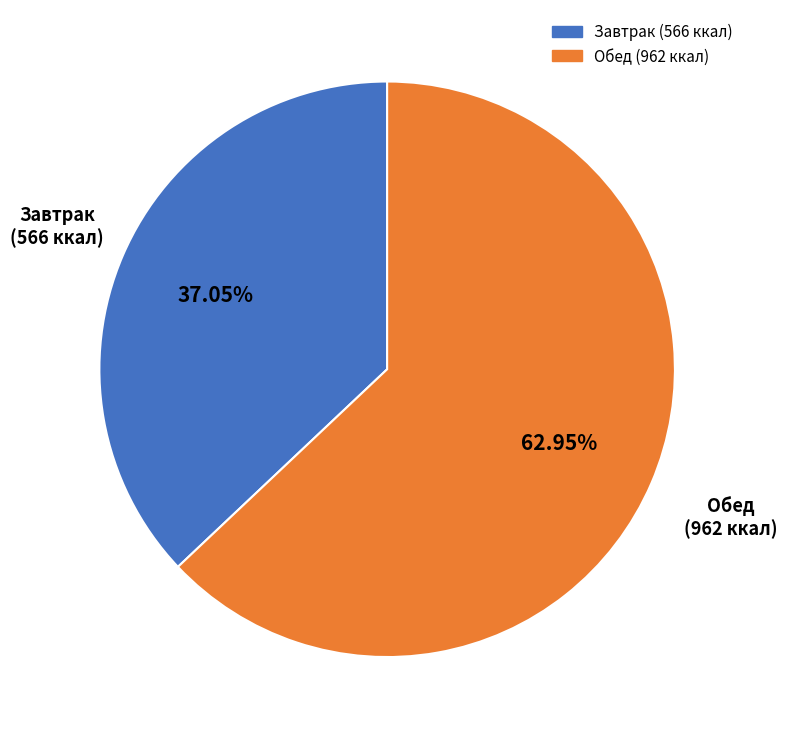

Is there a majority slice in this chart?

Yes